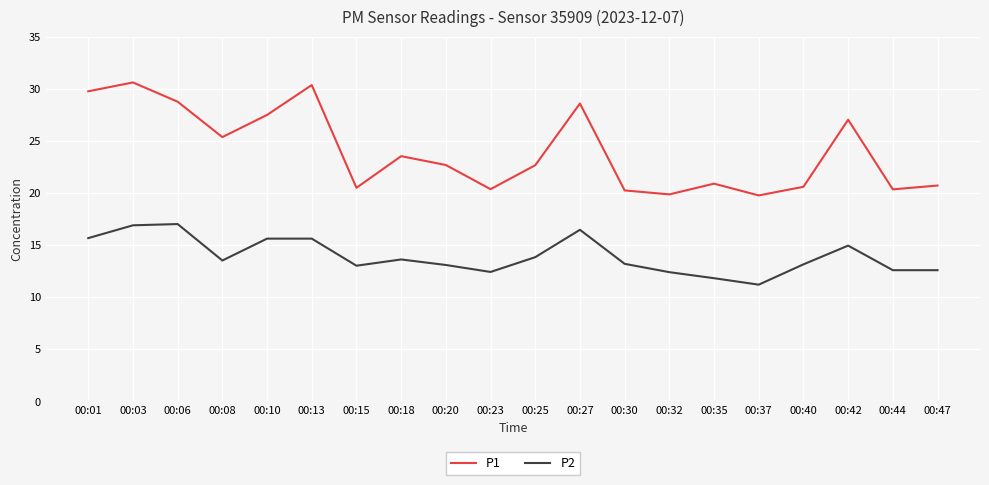

At which label does P2 first exceed 13?

00:01